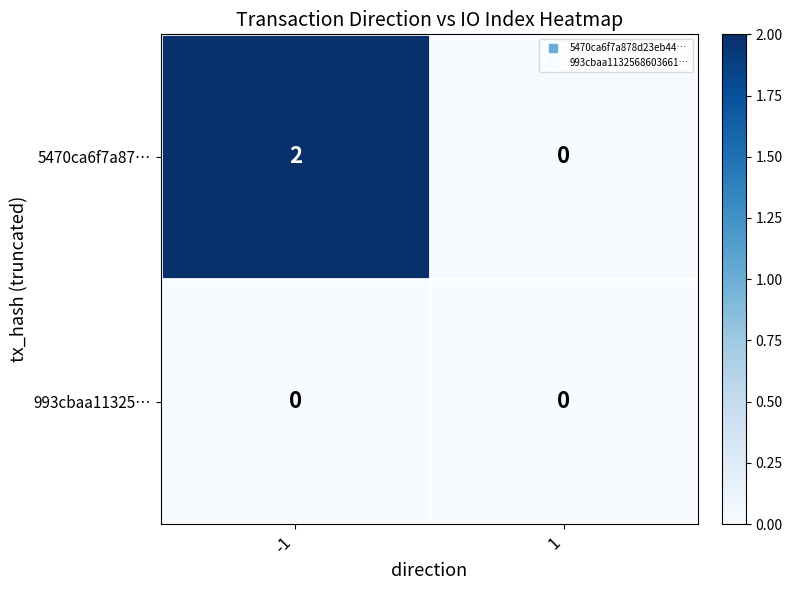

Which series has the largest total across all categories?

5470ca6f7a87…